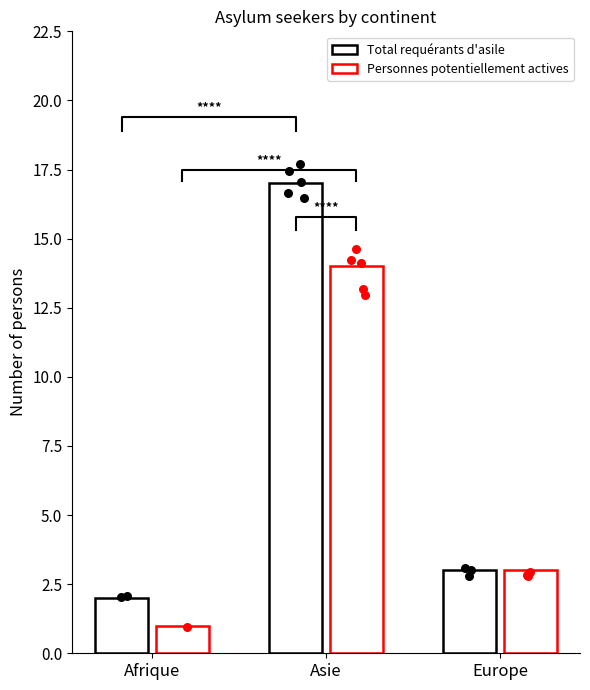

Which series contains the lowest Y value?

Personnes potentiellement actives